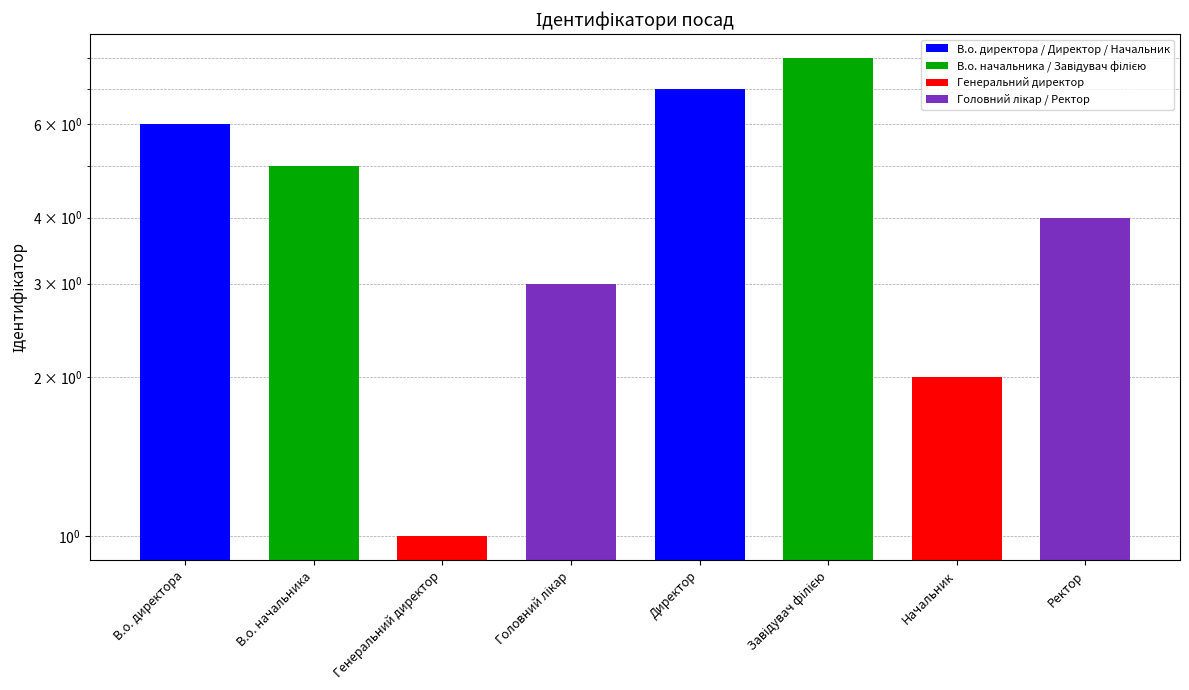

What is the value of the 6th bar from the left?

8